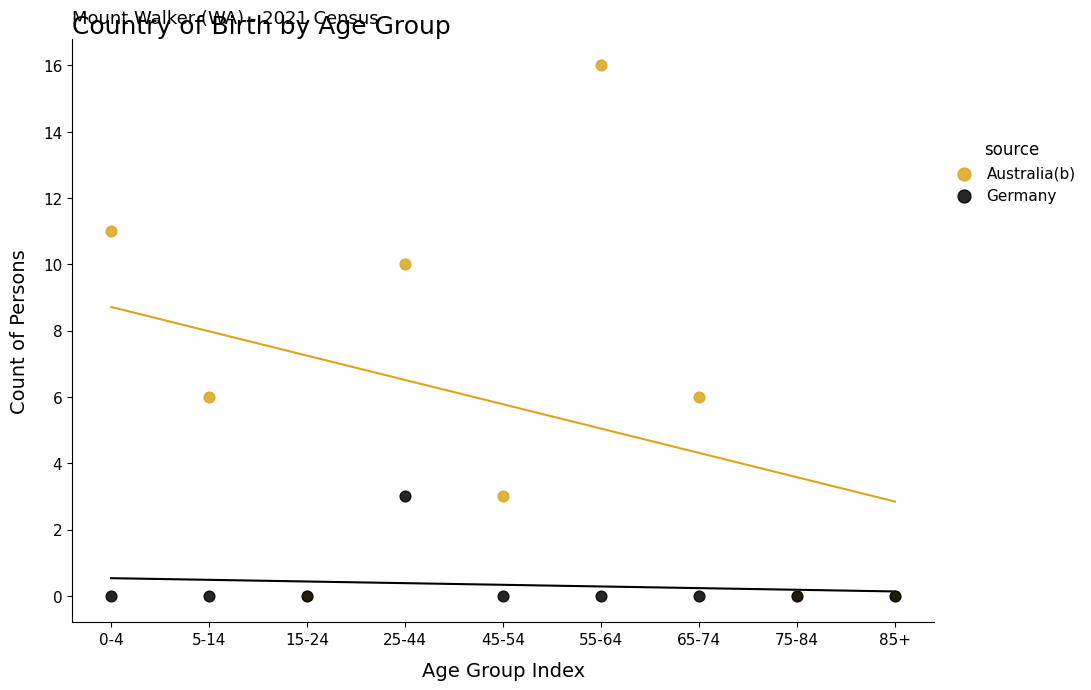

What are all the series names shown in the legend?

Australia(b), Germany